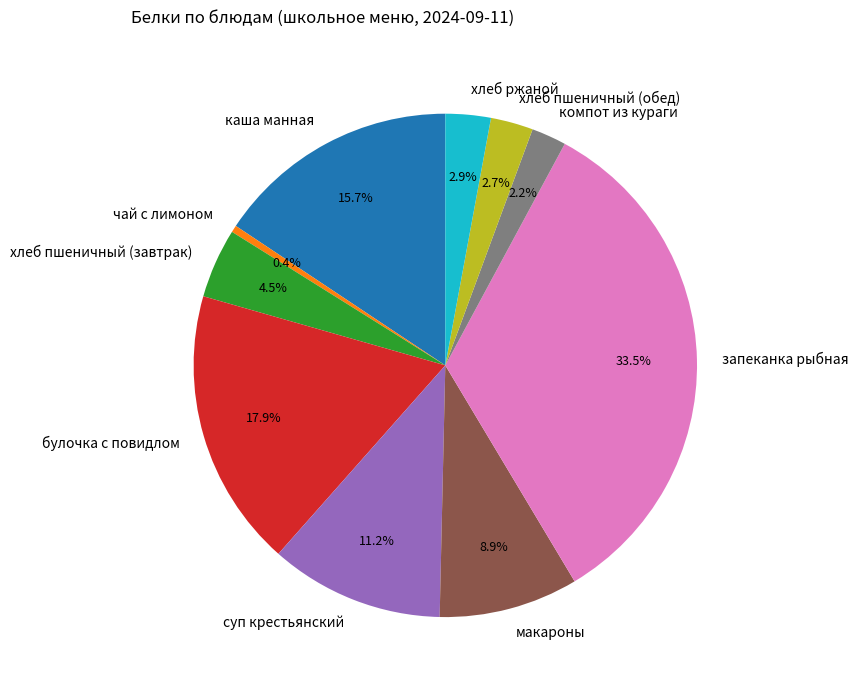

Do запеканка рыбная and суп крестьянский together represent more than half of the pie?

No